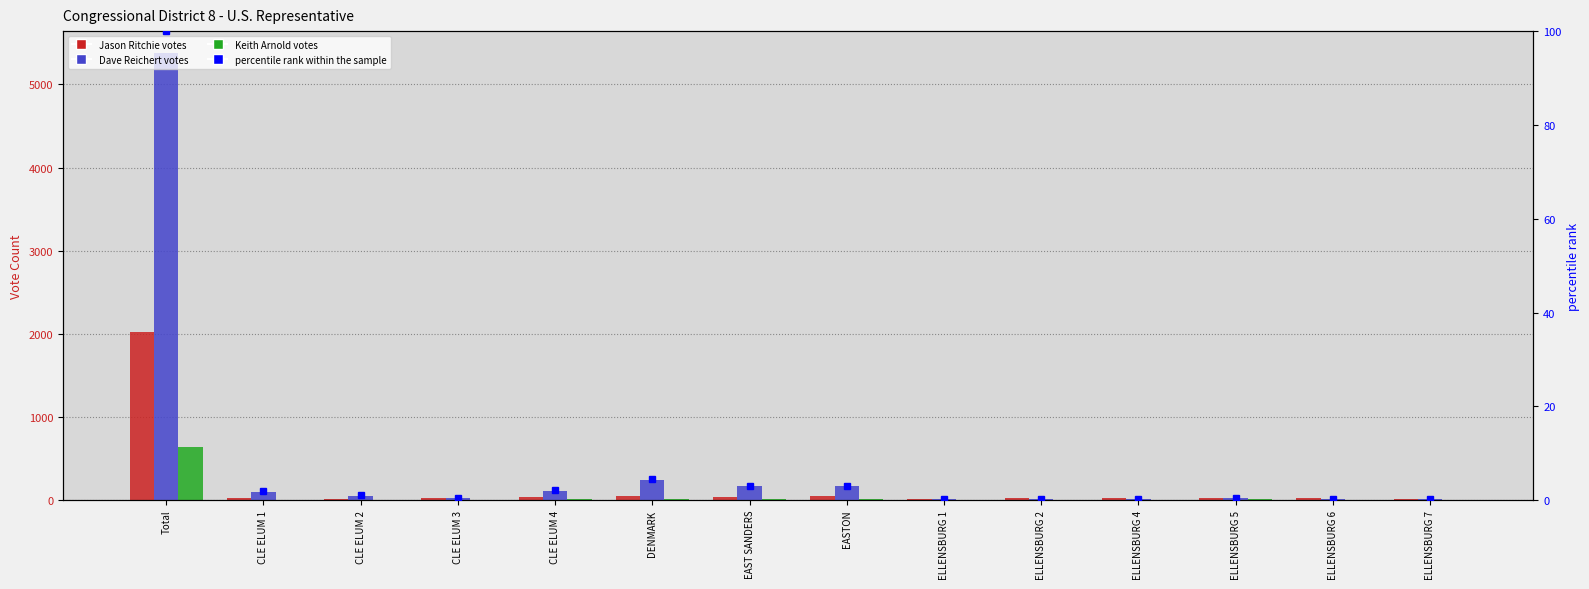

What is the highest value of the Keith Arnold series?

643.0